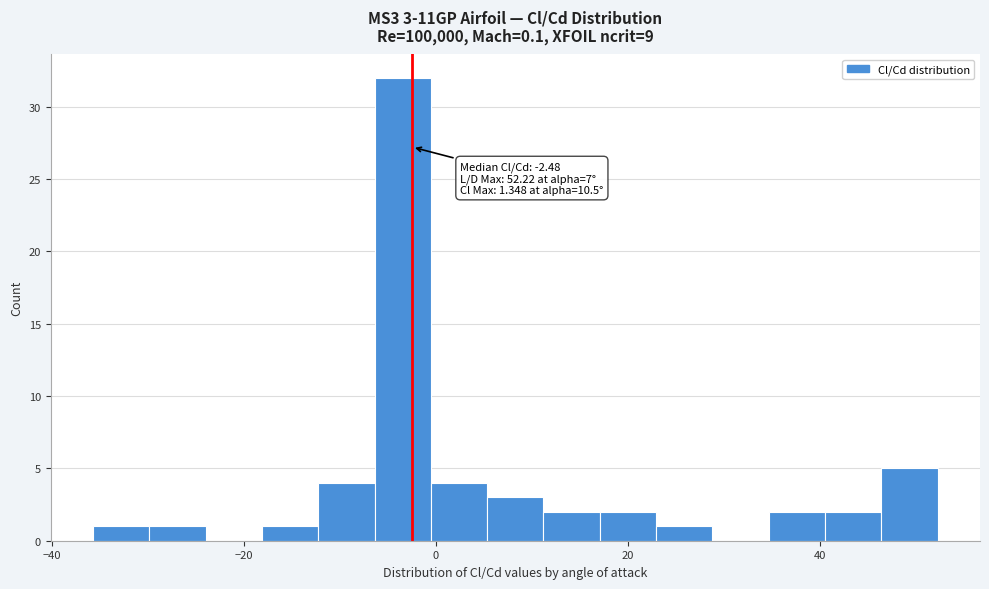

Read against the x-axis, roughly where is the centre of the tallest bar?

-4